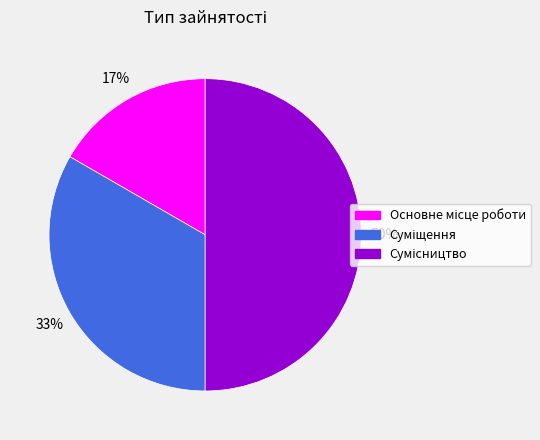

To the nearest percent, what is the average slice percentage?

33%